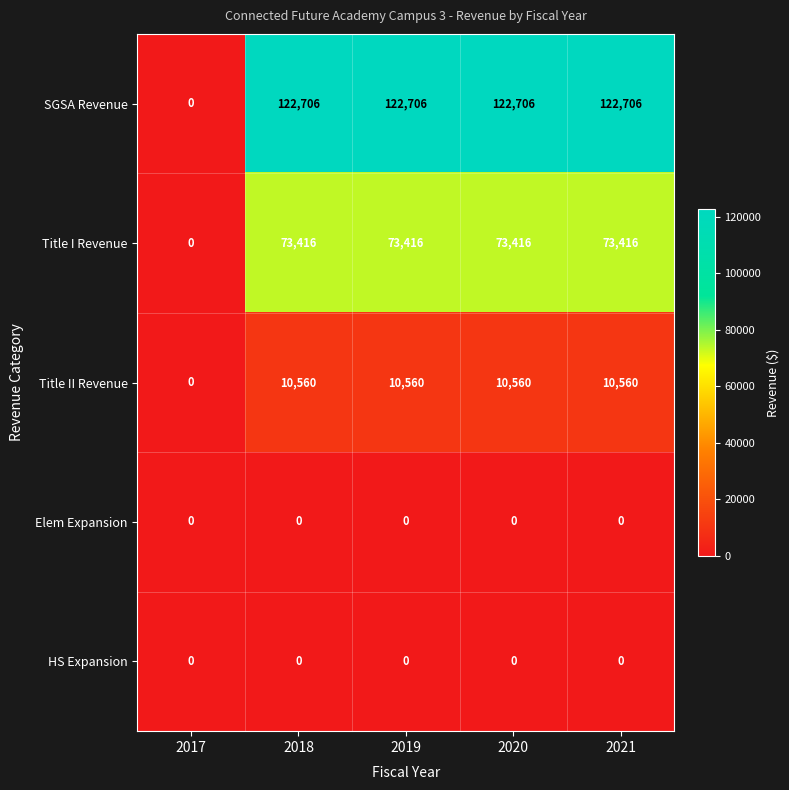

Reading right to left, transcribe all the data shown in this chart.

SGSA Revenue: 2021=122706	2020=122706	2019=122706	2018=122706	2017=0
Title I Revenue: 2021=73416	2020=73416	2019=73416	2018=73416	2017=0
Title II Revenue: 2021=10560	2020=10560	2019=10560	2018=10560	2017=0
Elem Expansion: 2021=0	2020=0	2019=0	2018=0	2017=0
HS Expansion: 2021=0	2020=0	2019=0	2018=0	2017=0